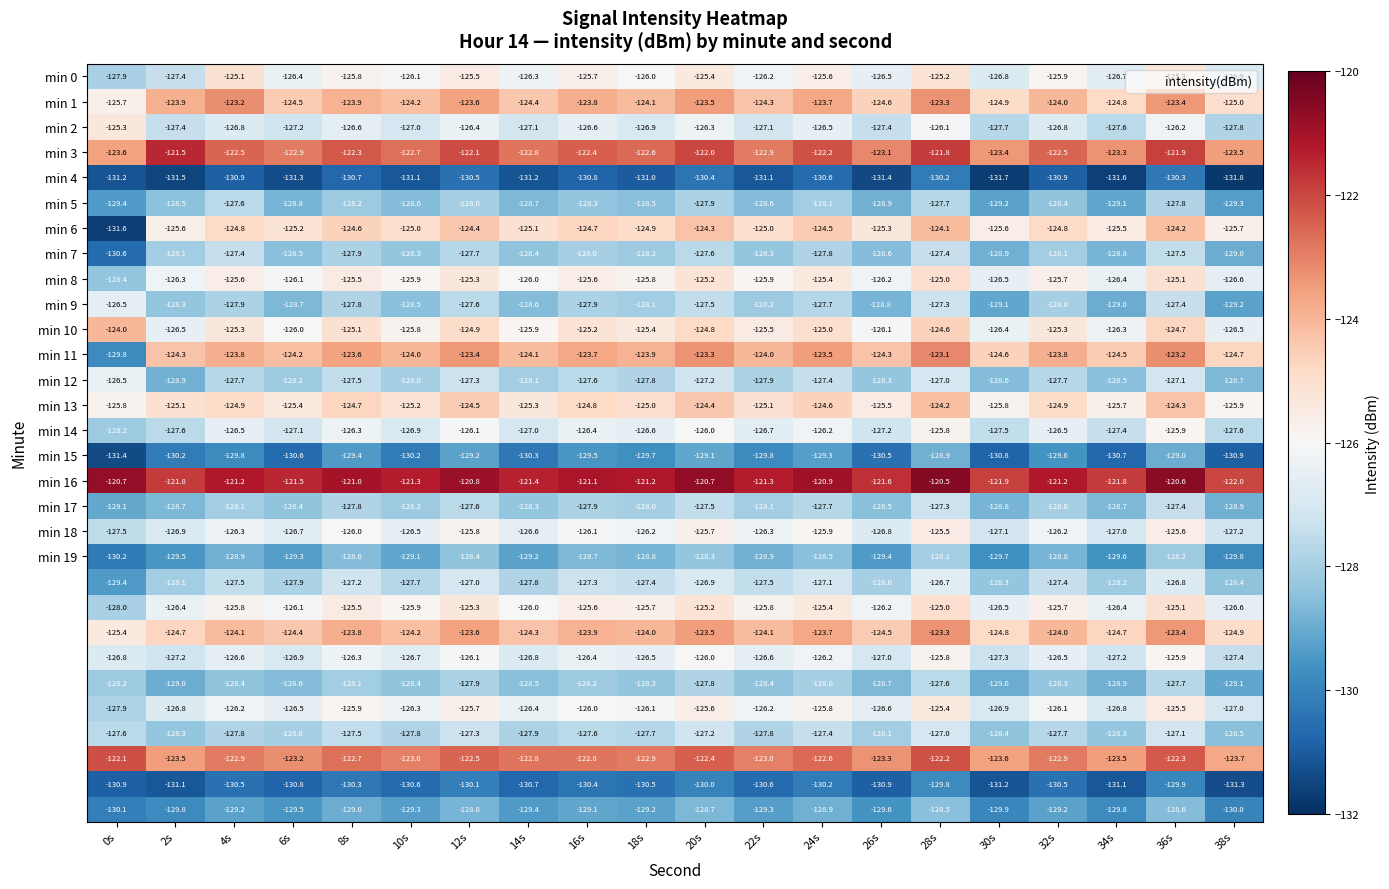

What is the smallest value displayed?

-131.8